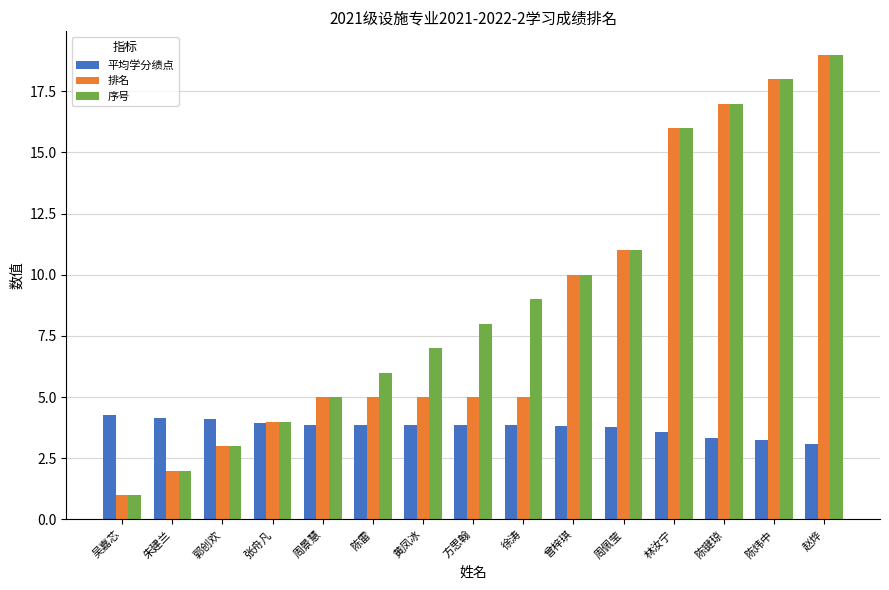

What is the difference between the highest and lowest values at 郭创欢?

1.1